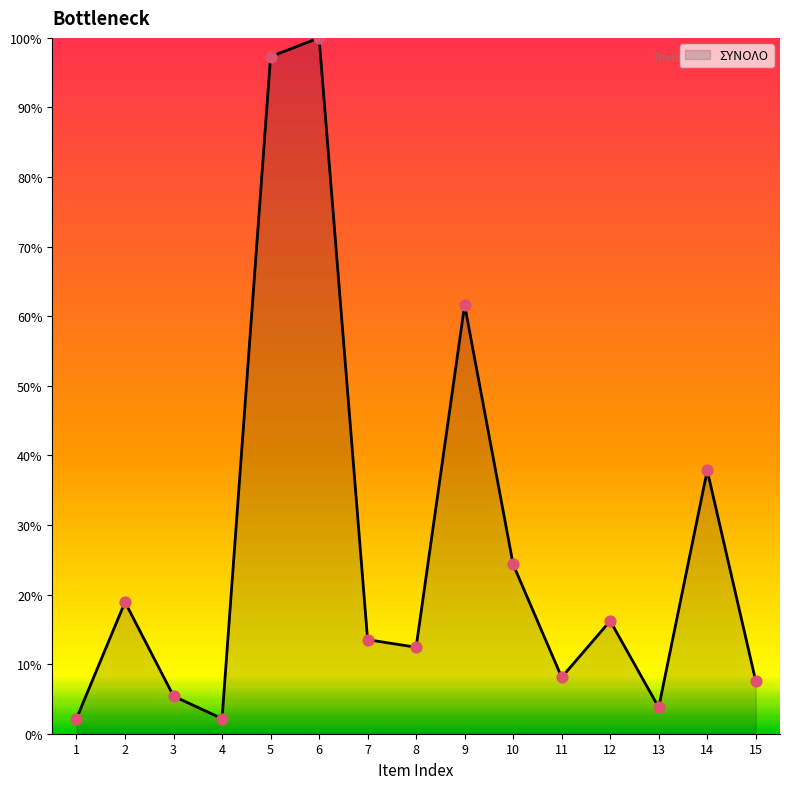

Approximately how many times larger is the value at 8 compared to 14?

0.3